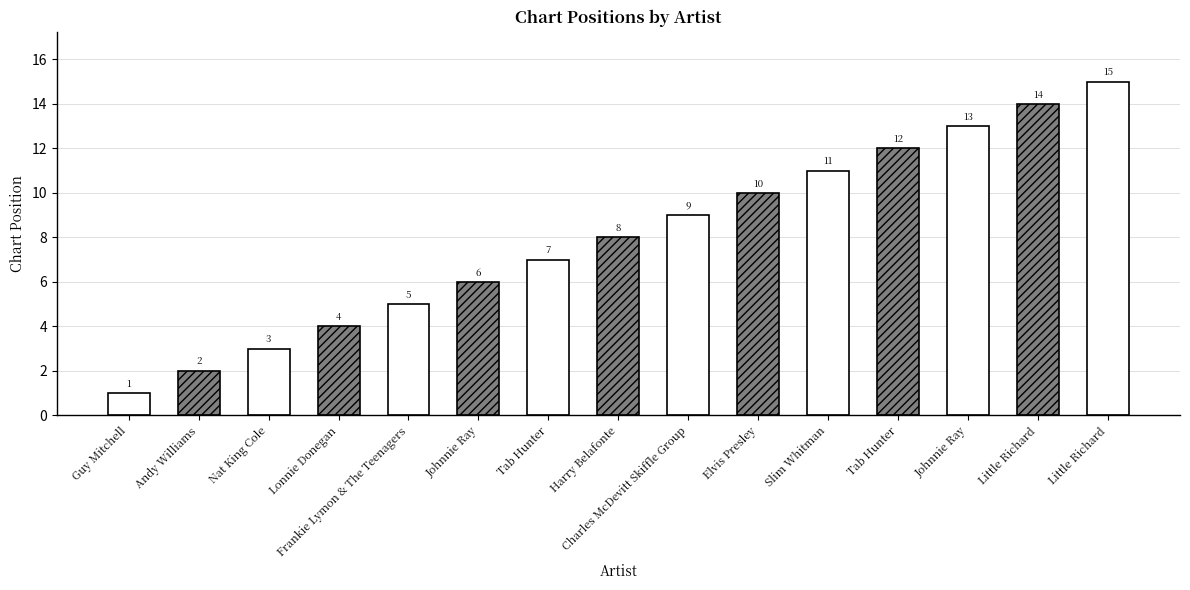

What is the greatest value displayed?

15